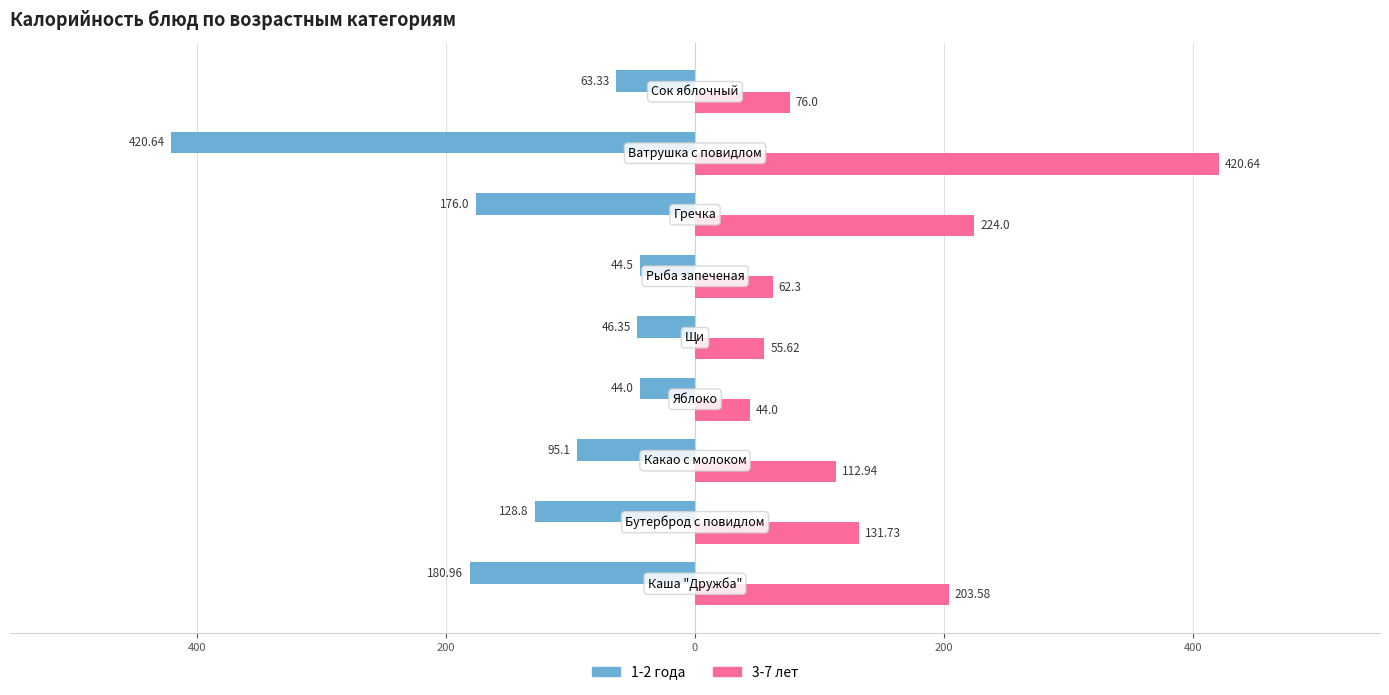

Which series has the widest spread of values?

1-2 года